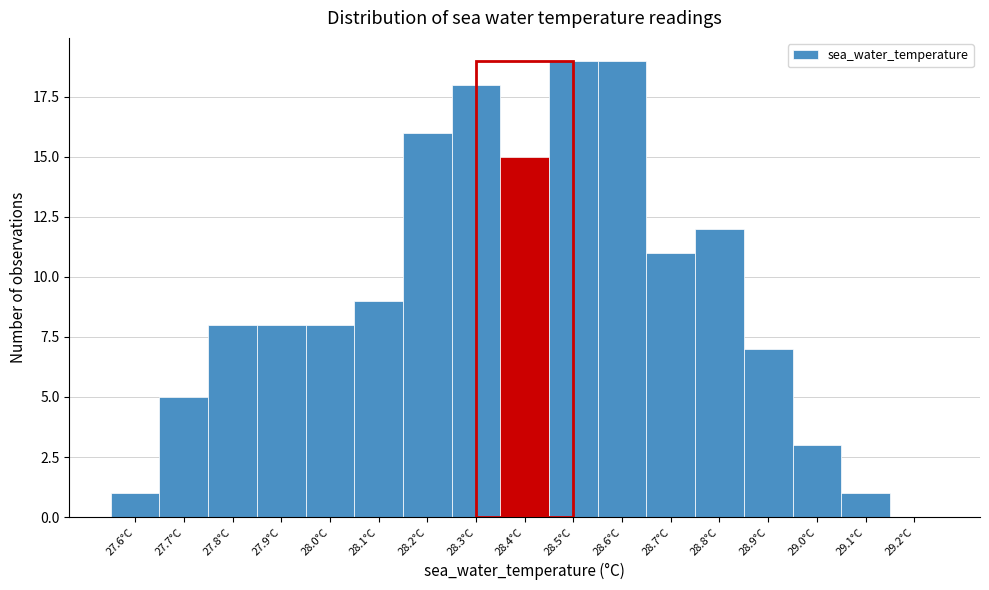

Reading left to right, extract all data points from this chart.

27.6°C=1	27.7°C=5	27.8°C=8	27.9°C=8	28.0°C=8	28.1°C=9	28.2°C=16	28.3°C=18	28.4°C=15	28.5°C=19	28.6°C=19	28.7°C=11	28.8°C=12	28.9°C=7	29.0°C=3	29.1°C=1	29.2°C=0